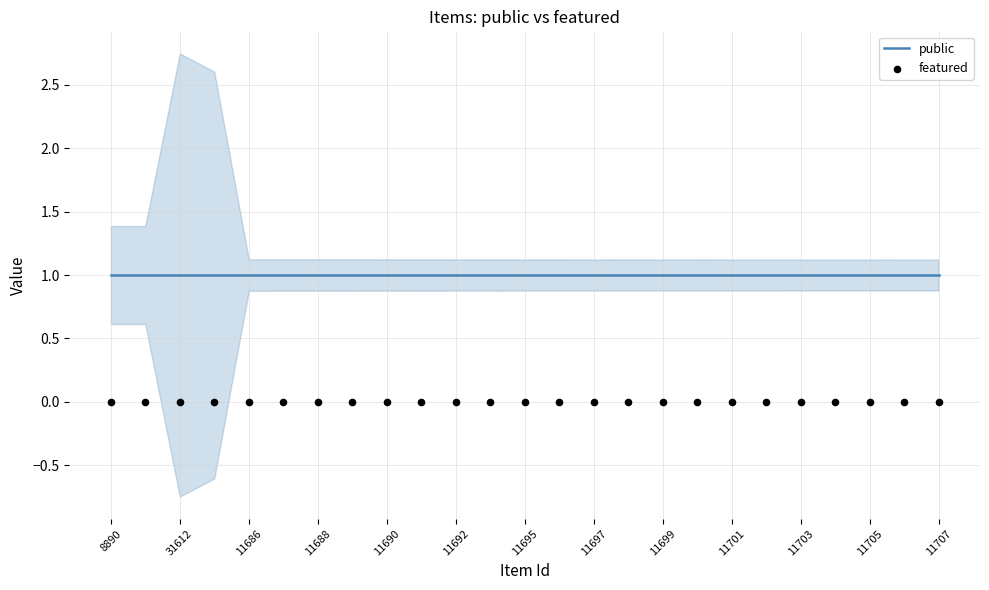

At how many categories does at least one series exceed 0?

25